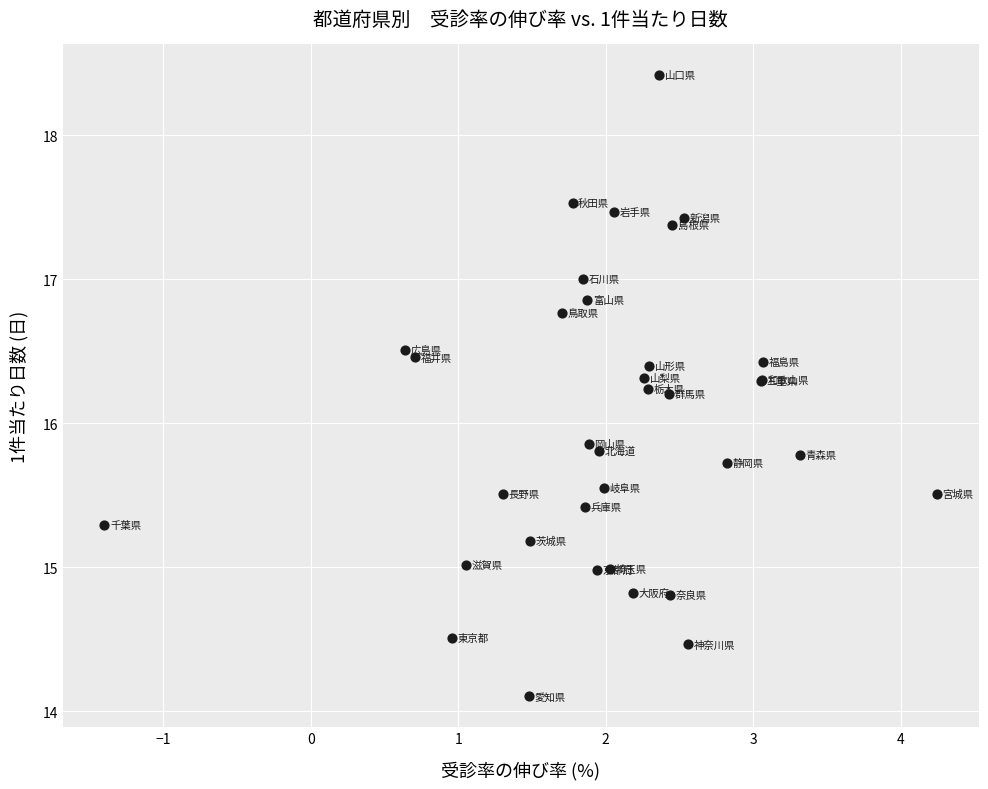

What Y value in the scatter plot is closest to 16?

15.9